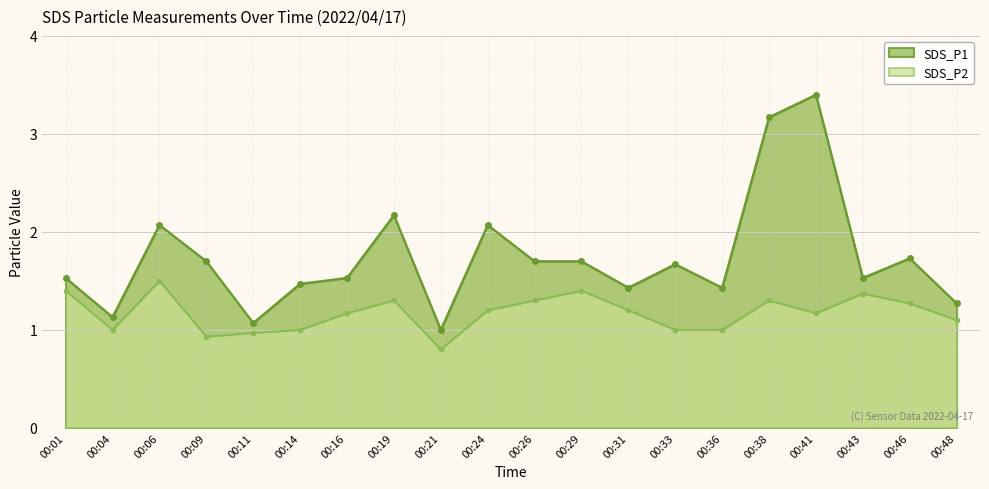

At which category does SDS_P1 reach its first local valley?

00:04